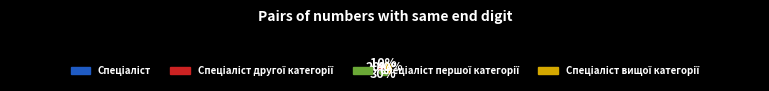

Does any single category account for the majority?

No